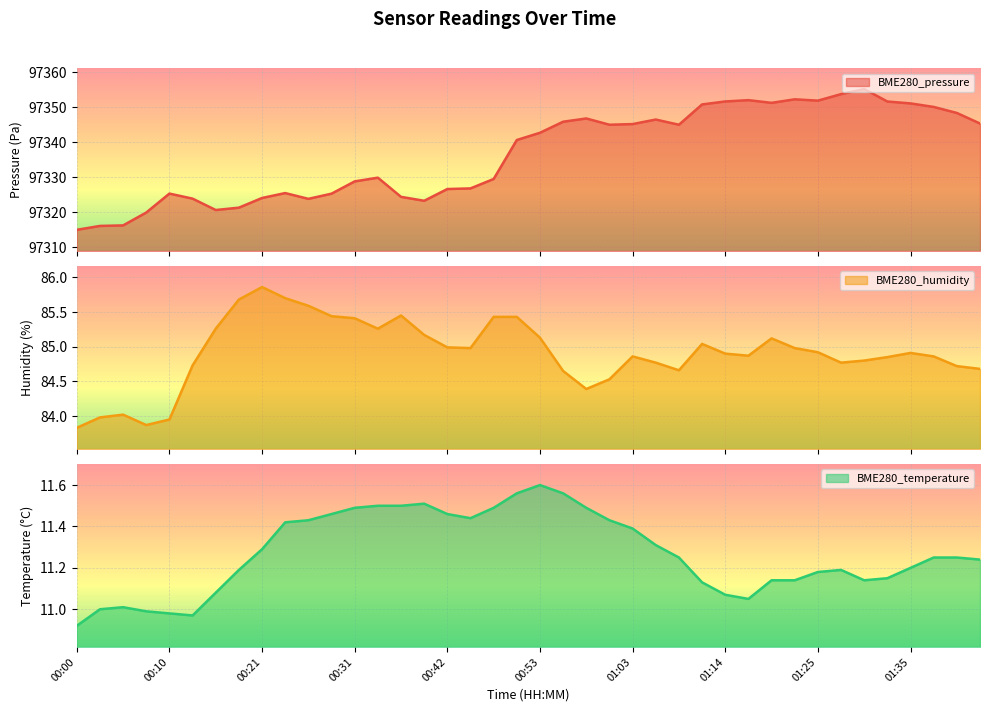

The value of BME280_humidity at 00:58 is 24.8. True or false?

False